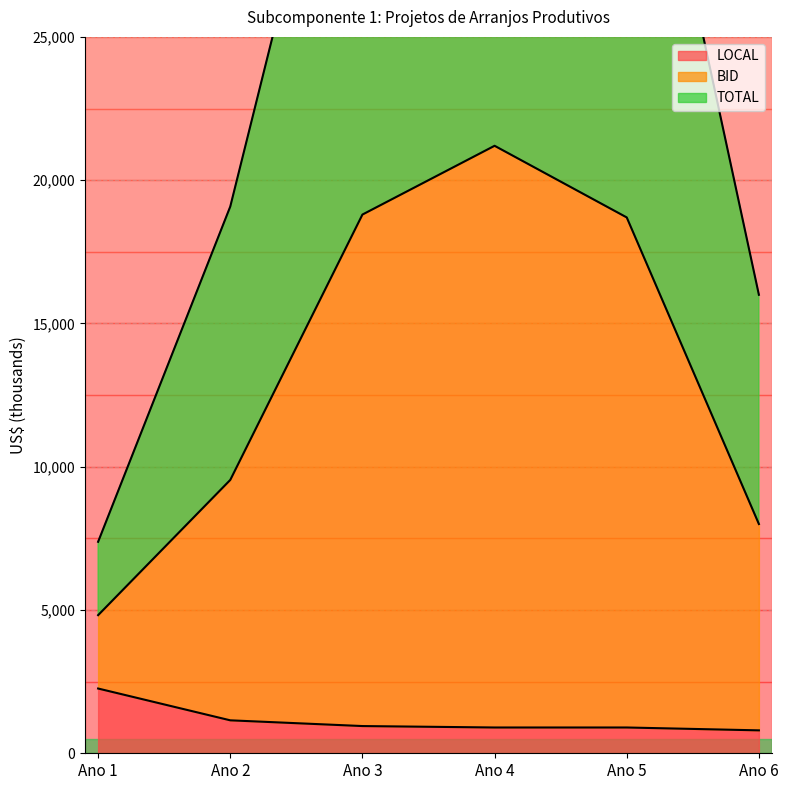

Which series has the largest total across all categories?

BID